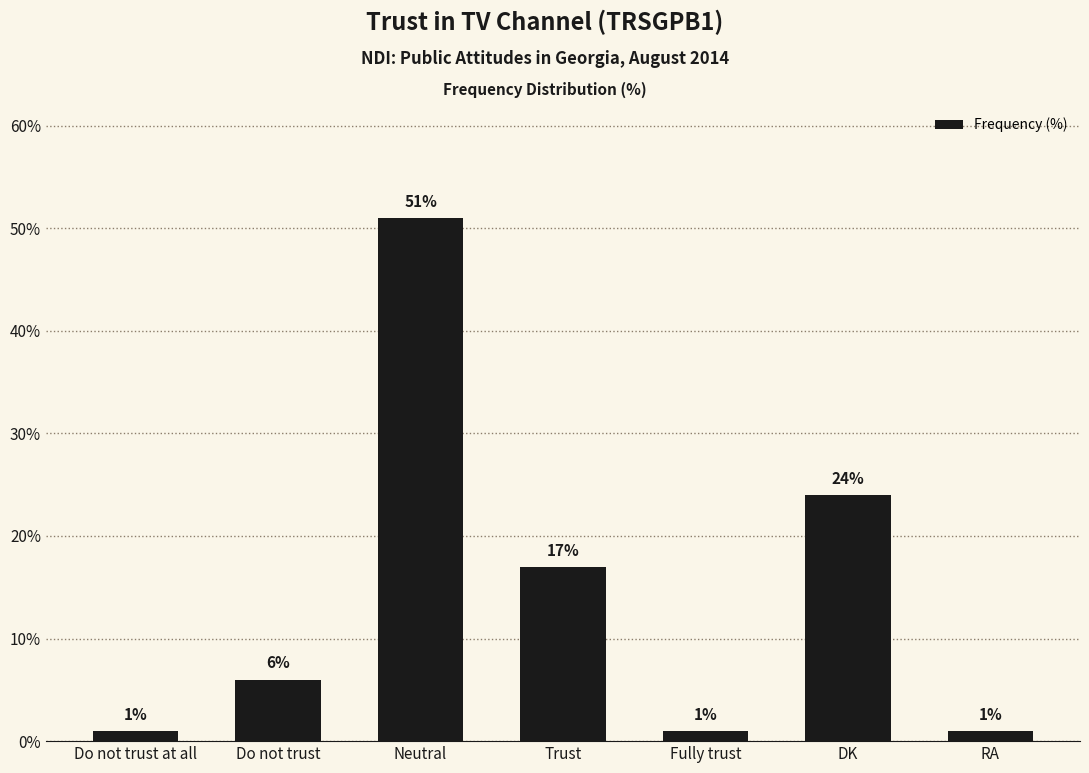

What is the change in value from Do not trust to Neutral?

+45